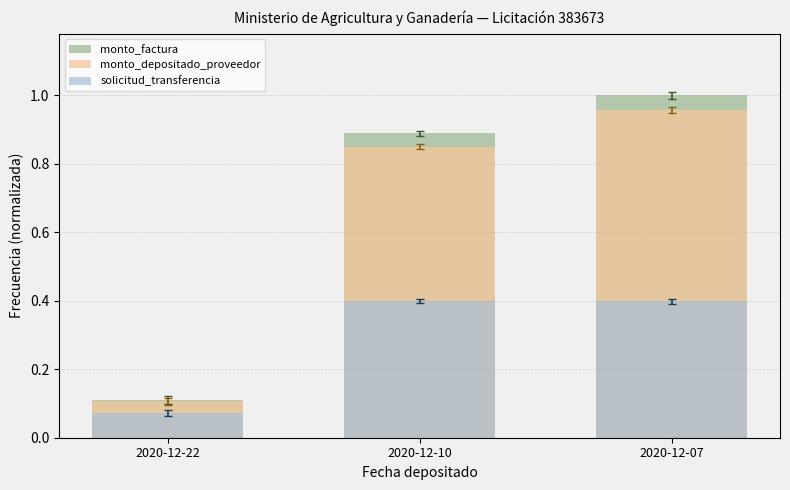

Count the number of categories in the chart.

3